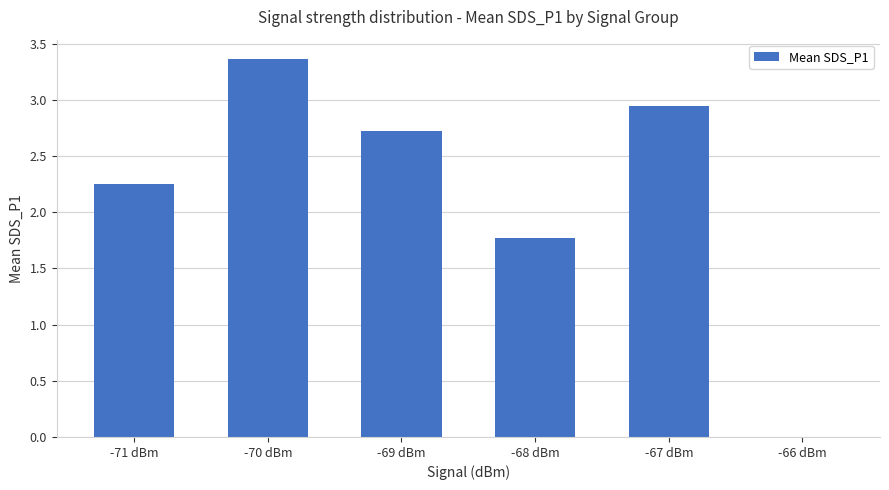

What value does the data have at -68 dBm?

1.8